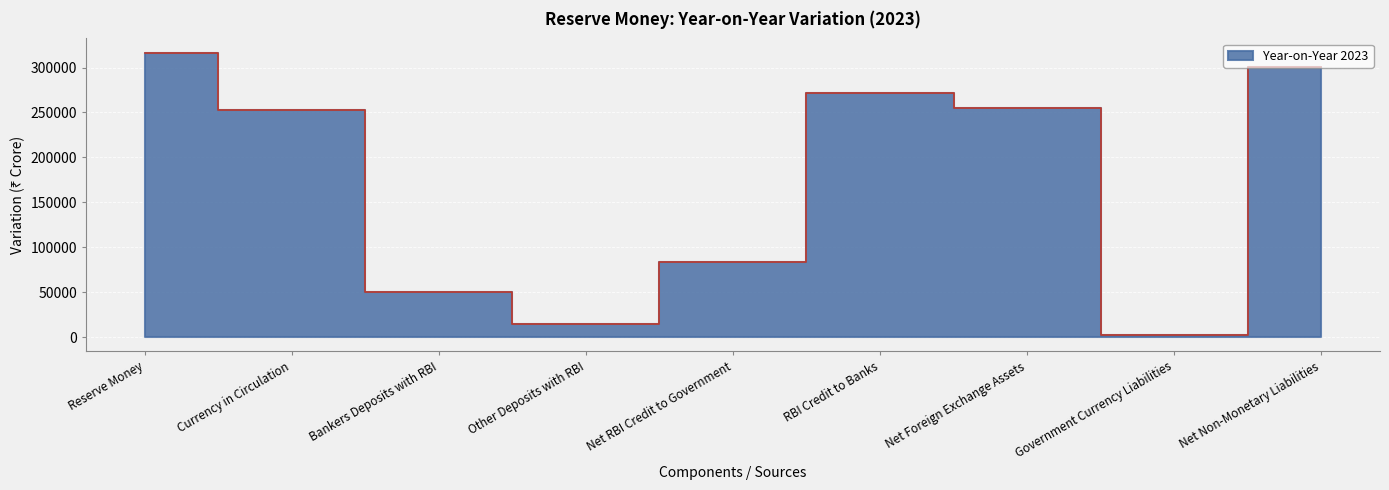

Where is the first local maximum?

RBI Credit to Banks